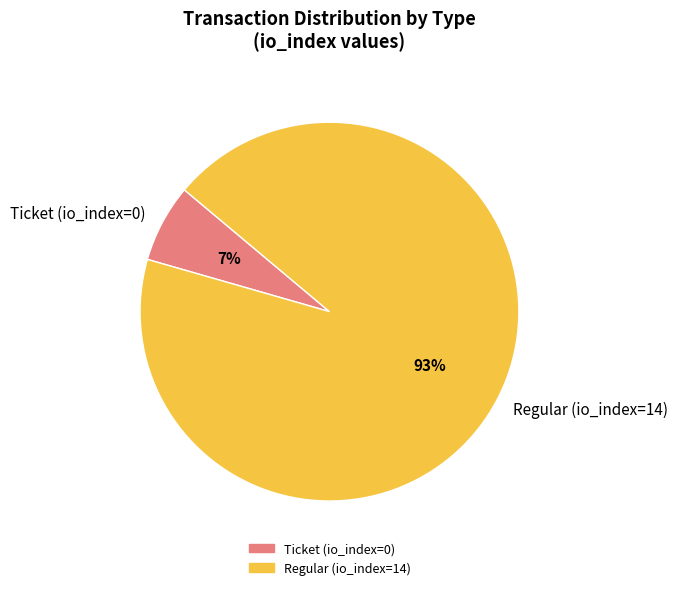

To the nearest percent, what portion does Ticket (io_index=0) represent?

7%